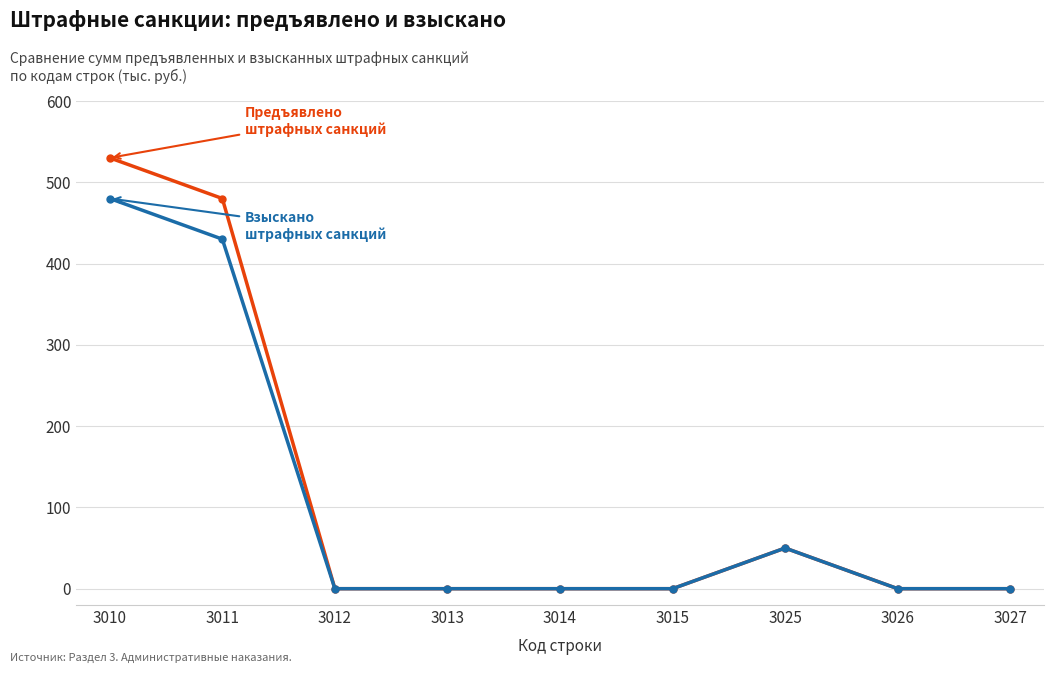

What is the total value across all series at 3011?

910